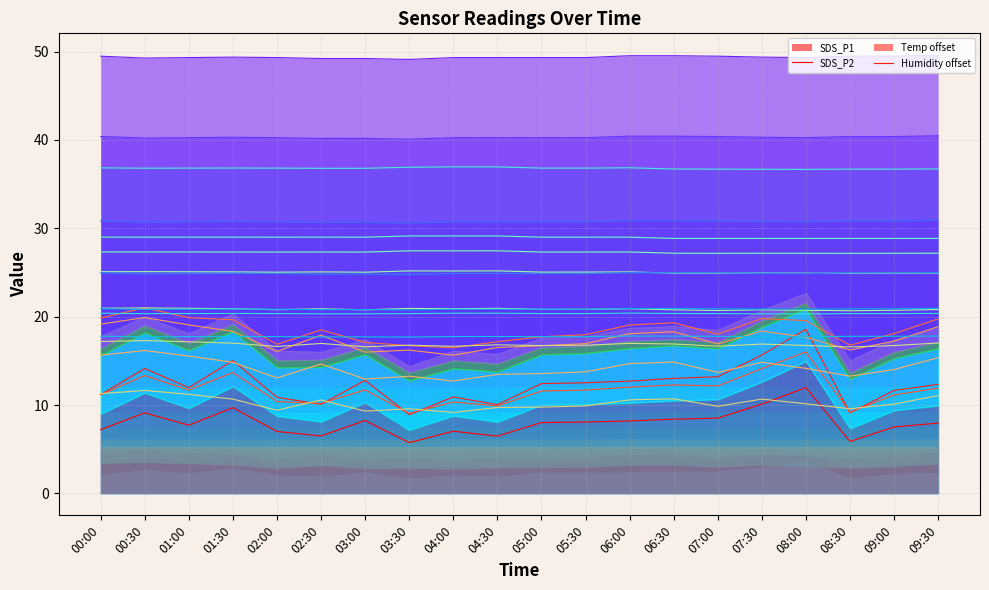

Which label corresponds to the largest value in the chart?

09:30